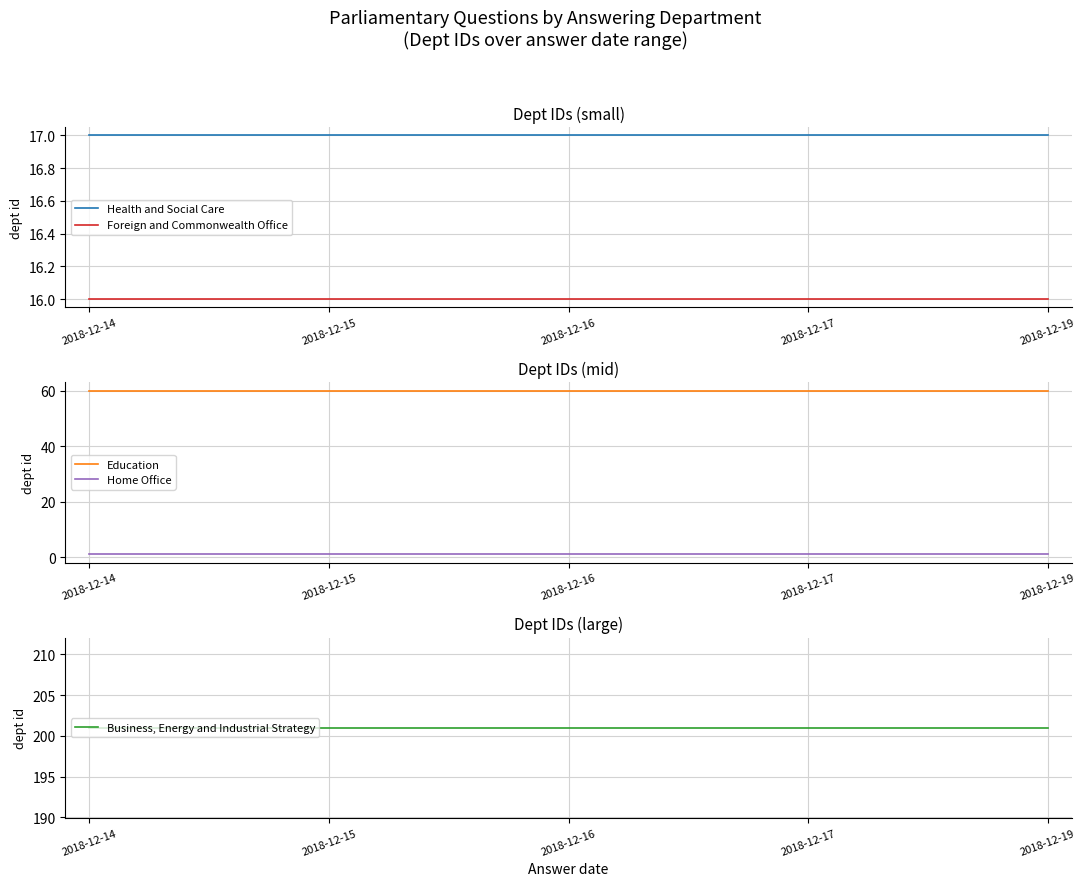

Reading left to right, extract all data points from this chart.

Health and Social Care: 2018-12-14=17	2018-12-15=17	2018-12-16=17	2018-12-17=17	2018-12-19=17
Foreign and Commonwealth Office: 2018-12-14=16	2018-12-15=16	2018-12-16=16	2018-12-17=16	2018-12-19=16
Education: 2018-12-14=60	2018-12-15=60	2018-12-16=60	2018-12-17=60	2018-12-19=60
Home Office: 2018-12-14=1	2018-12-15=1	2018-12-16=1	2018-12-17=1	2018-12-19=1
Business, Energy and Industrial Strategy: 2018-12-14=201	2018-12-15=201	2018-12-16=201	2018-12-17=201	2018-12-19=201